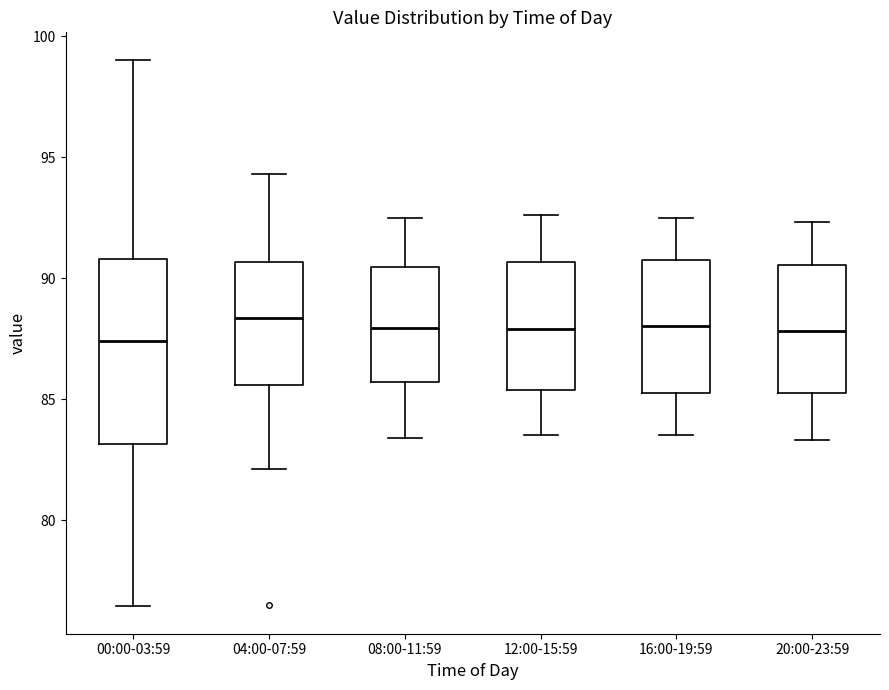

Where is the lower edge of the box for 20:00-23:59 on the y-axis? The values are not printed on the chart, so give them approximately, as read against the axis.

85.5